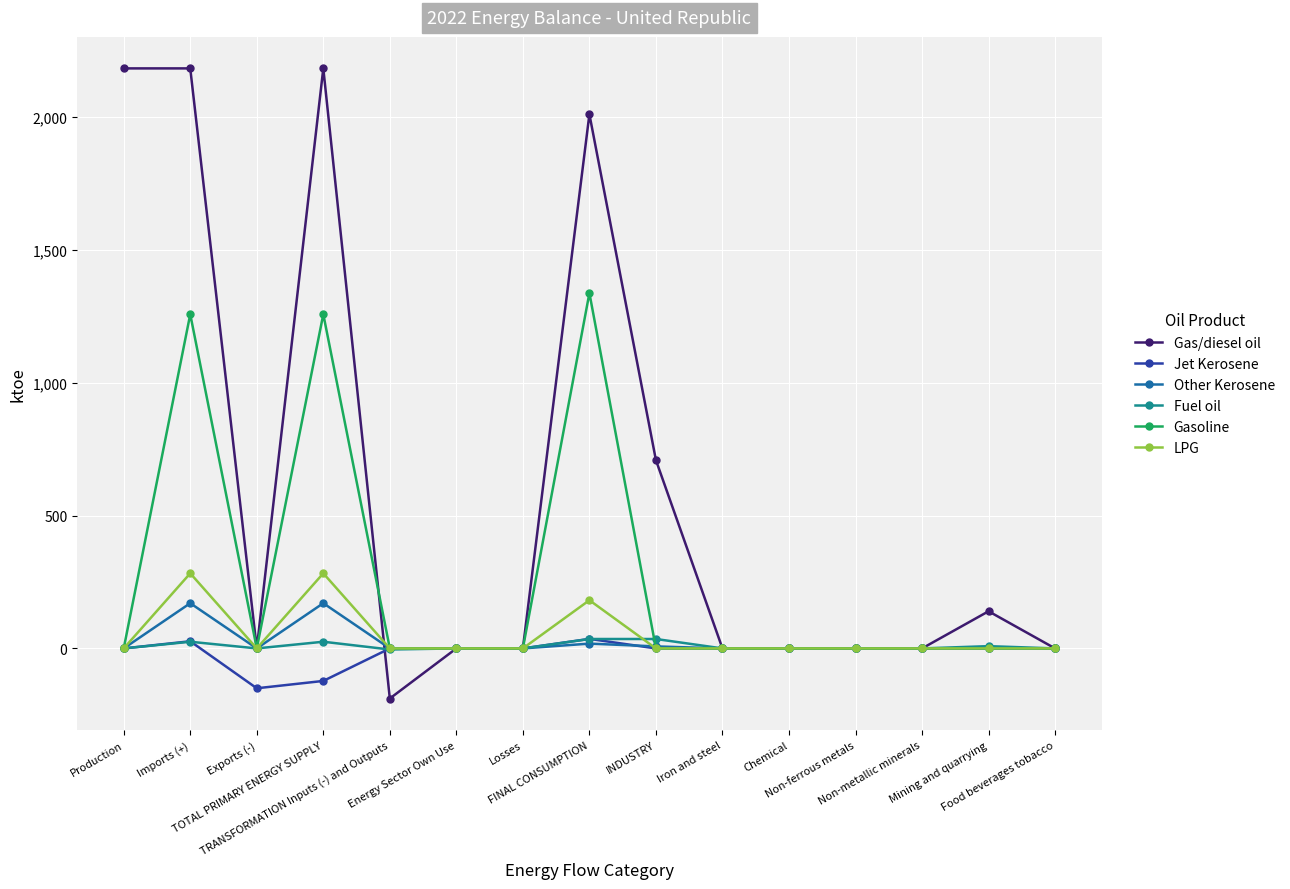

What is the maximum value for Gas/diesel oil?

2182.9